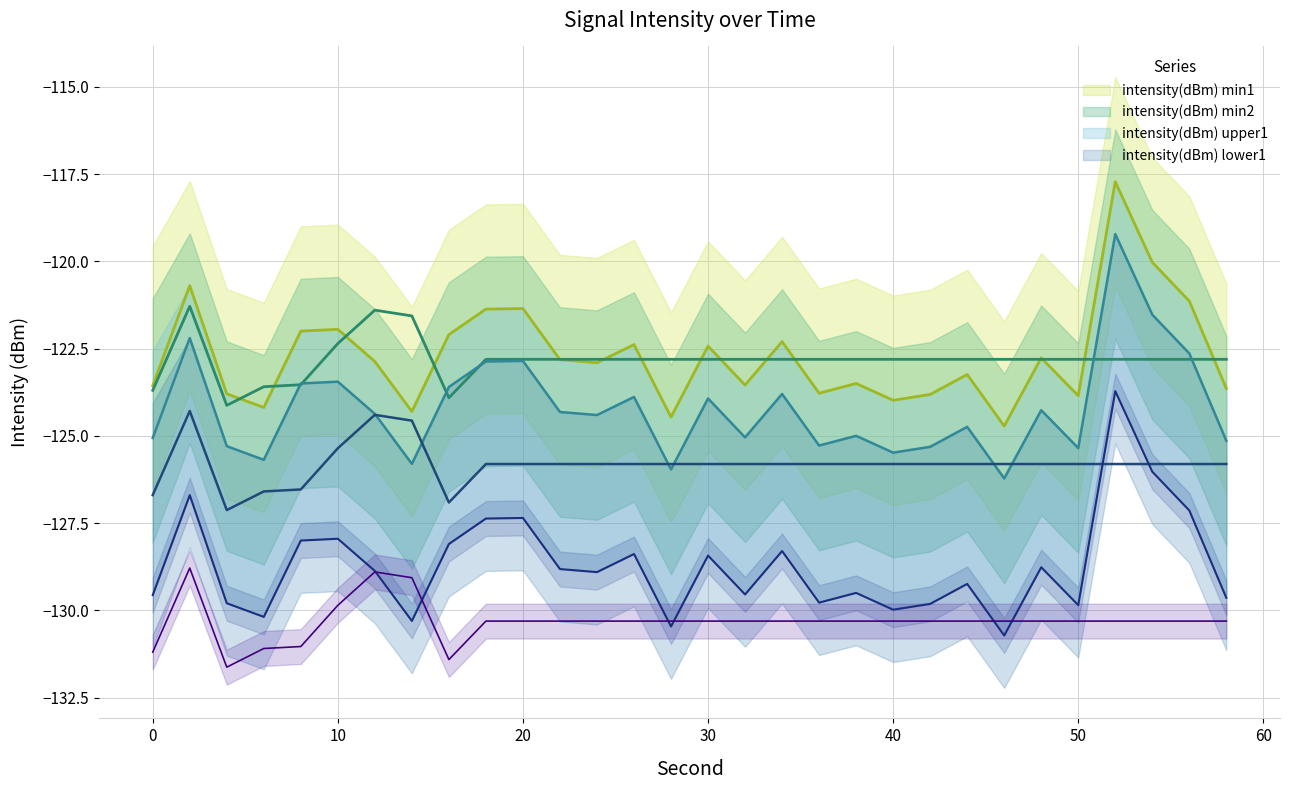

What is the total value across all series at 34?

-497.2